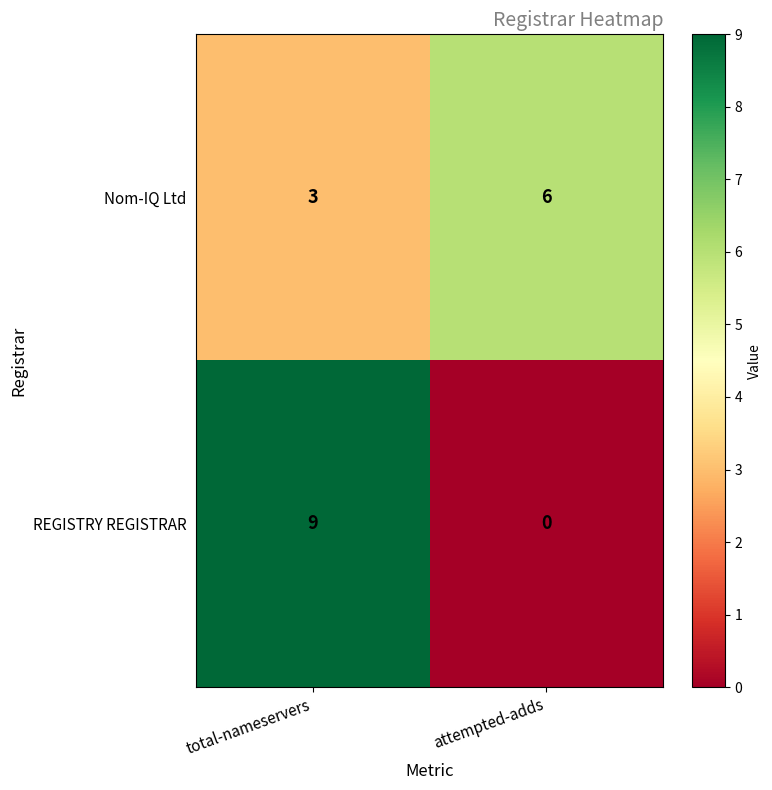

Reading left to right, what are all the values shown in this chart?

Nom-IQ Ltd: 3	6
REGISTRY REGISTRAR: 9	0